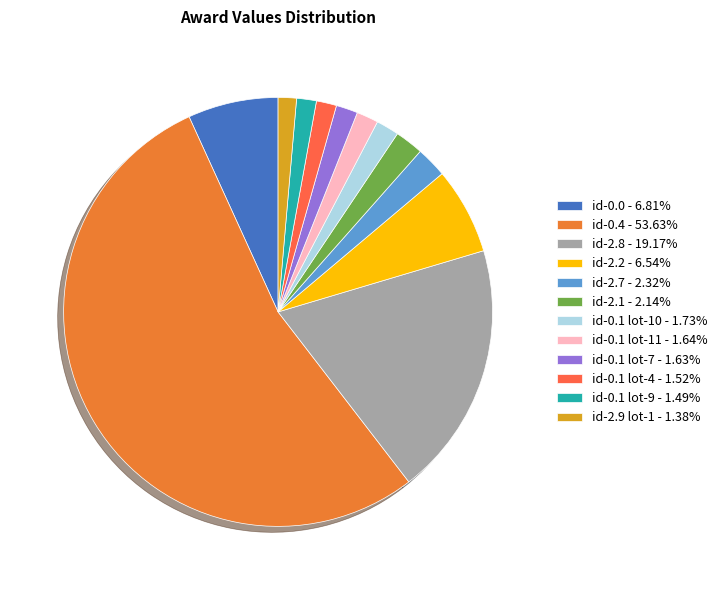

What is the largest slice in the pie chart?

id-0.4